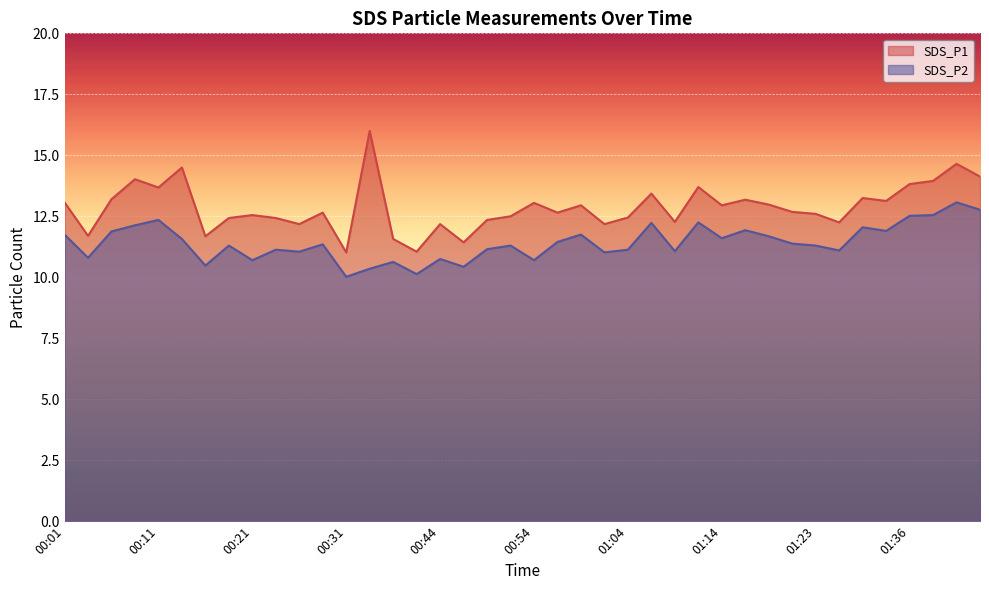

What is the value of the SDS_P2 point at the 25th from the left?

11.1